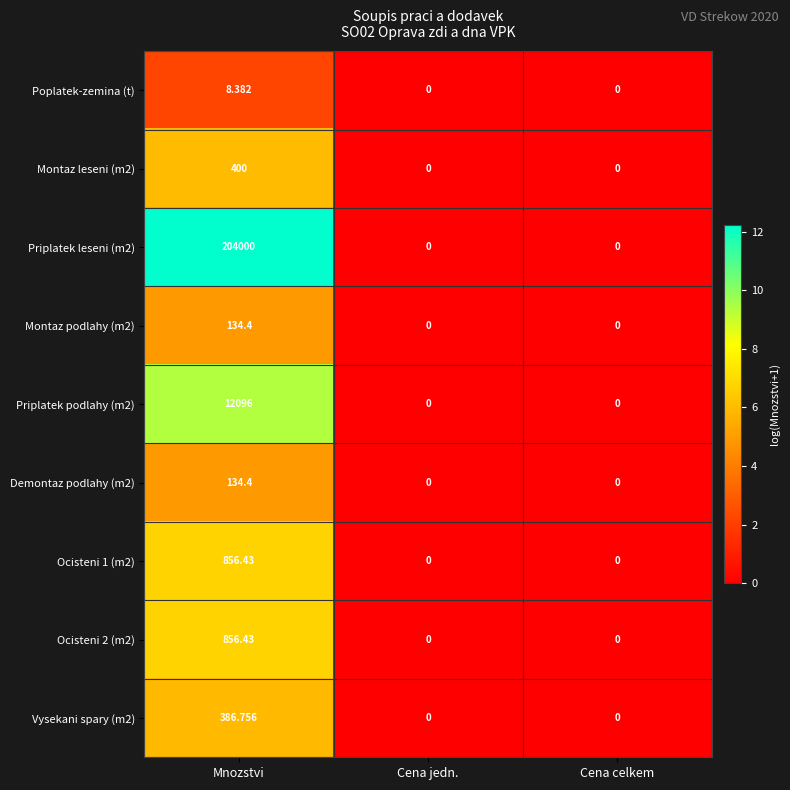

Which label corresponds to the largest value in the chart?

Mnozstvi